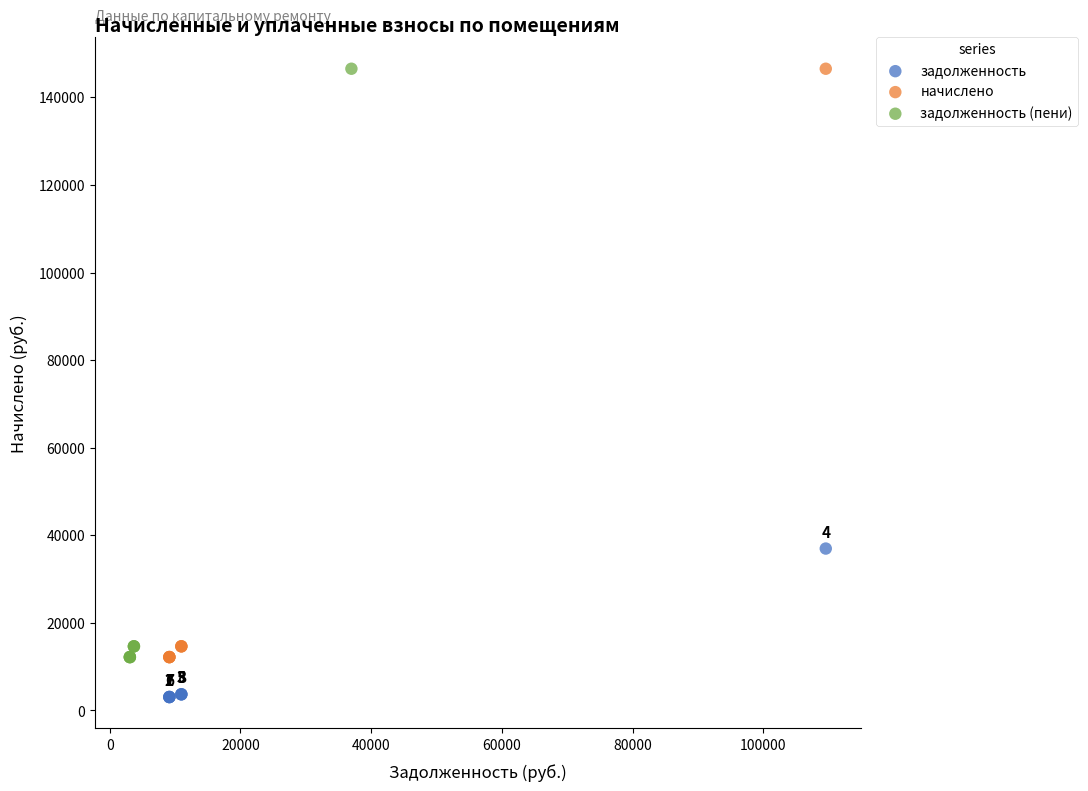

Which series contains the lowest Y value?

задолженность